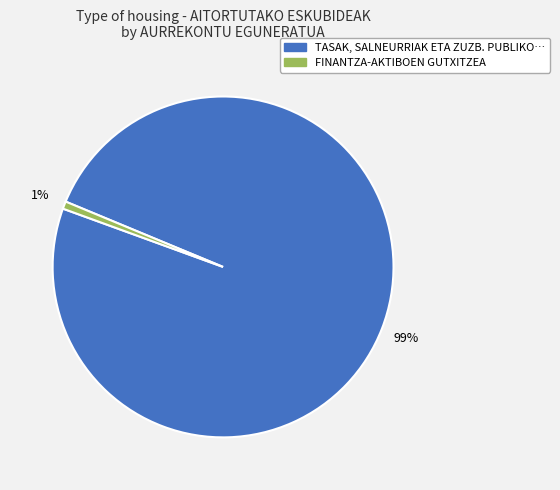

To the nearest percent, what is the average slice percentage?

50%